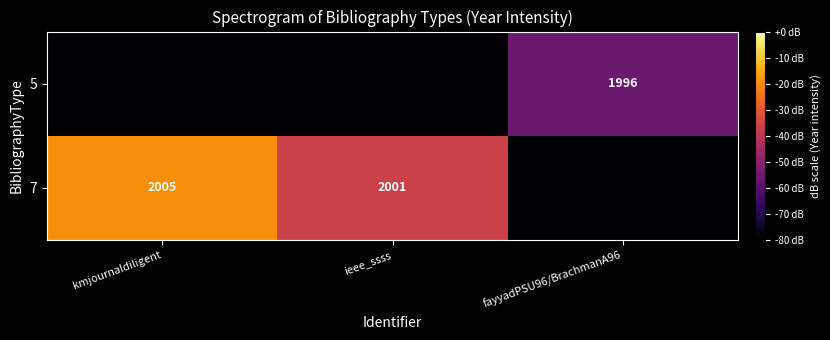

Is it true that 5 equals 1996 at fayyadPSU96/BrachmanA96?

True